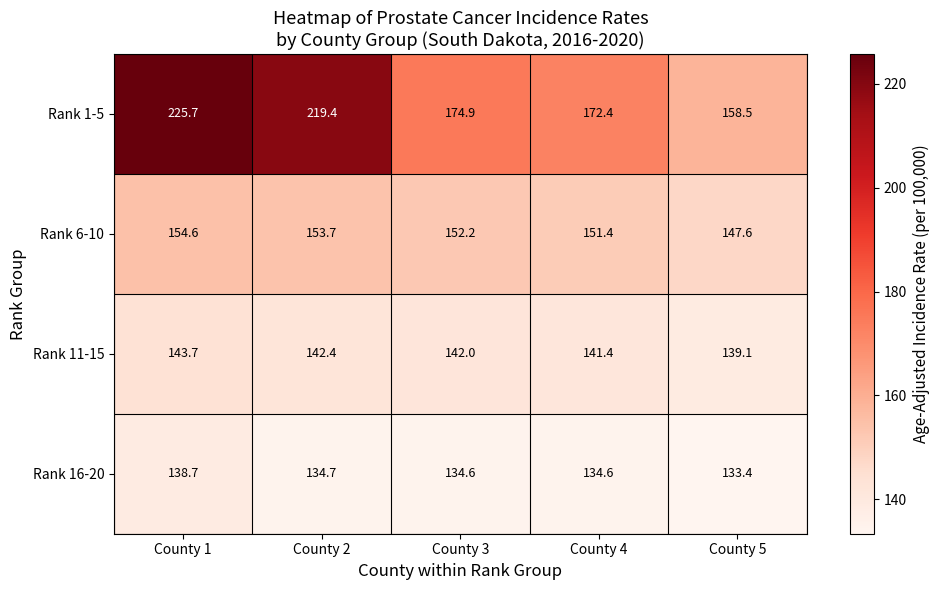

What is the difference between the Rank 1-5 values at County 1 and County 3?

50.8